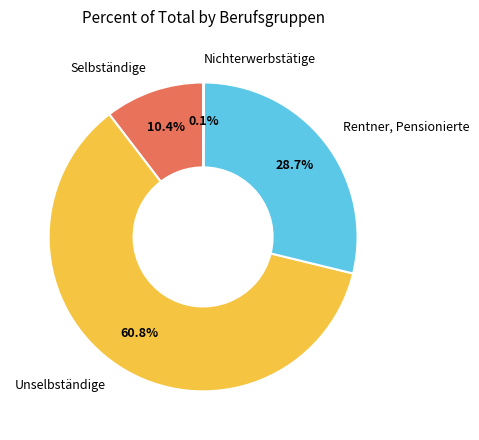

To the nearest percent, what portion does Rentner, Pensionierte represent?

29%